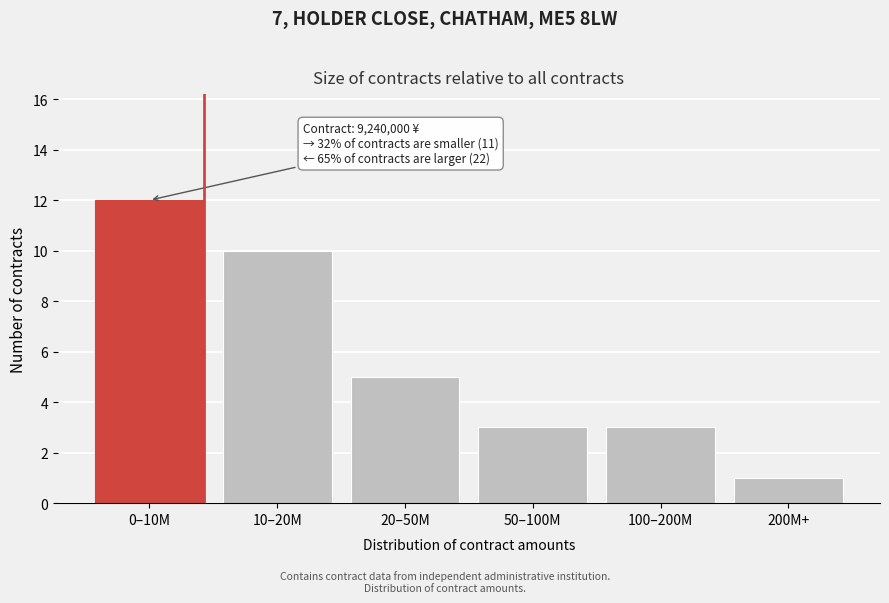

Reading left to right, extract all data points from this chart.

12	10	5	3	3	1